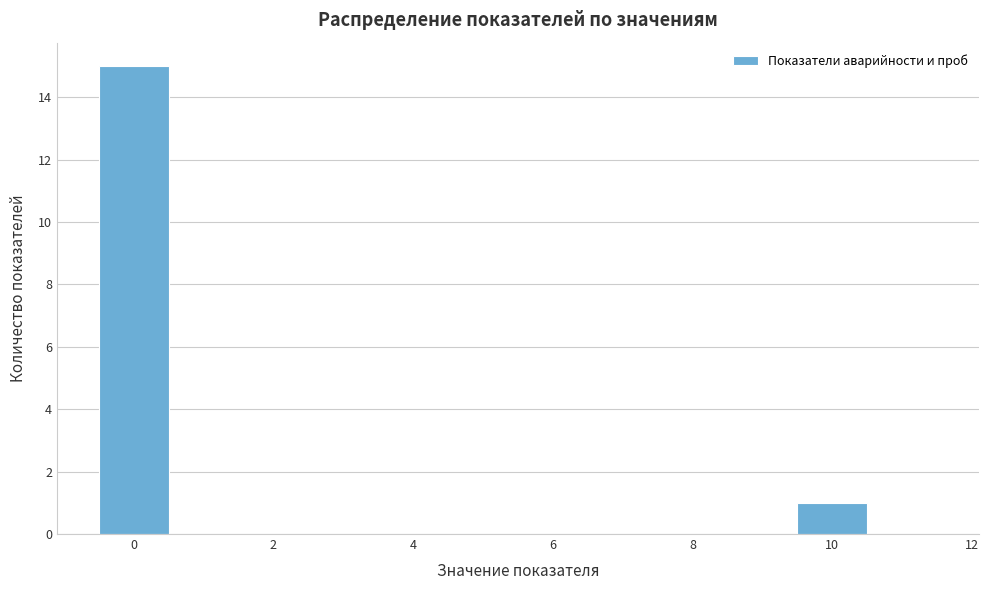

Which range on the x-axis has the tallest bar?

-0.5 to 0.5